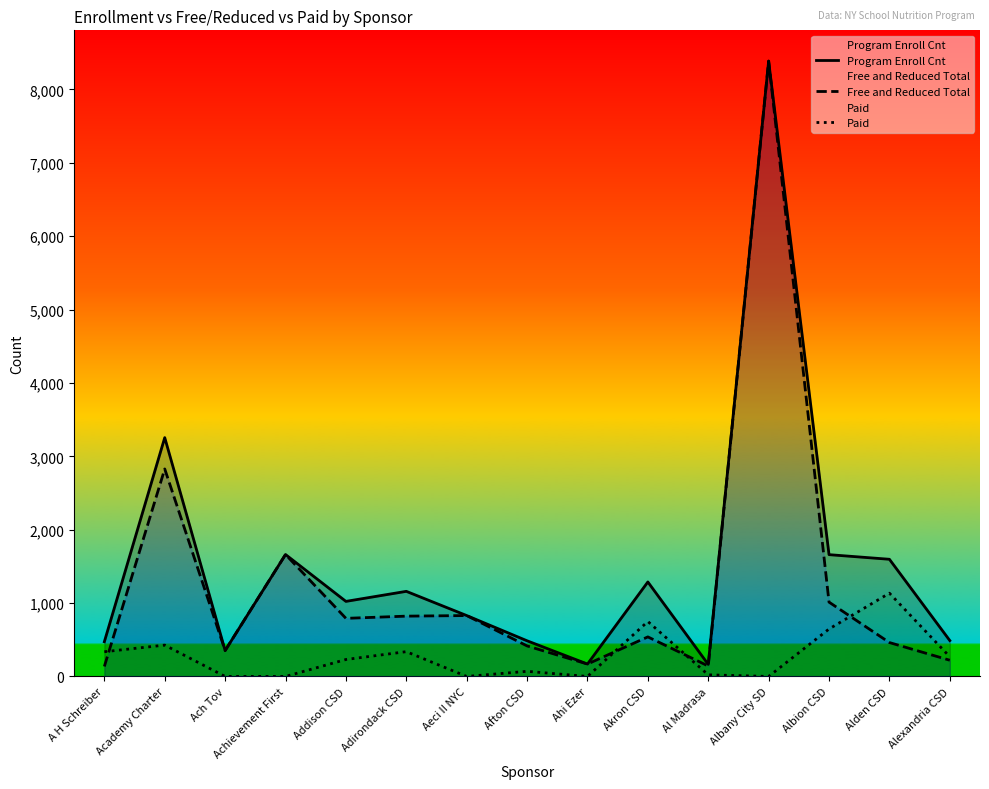

Where does the Program Enroll Cnt series first go above 1023?

Academy Charter